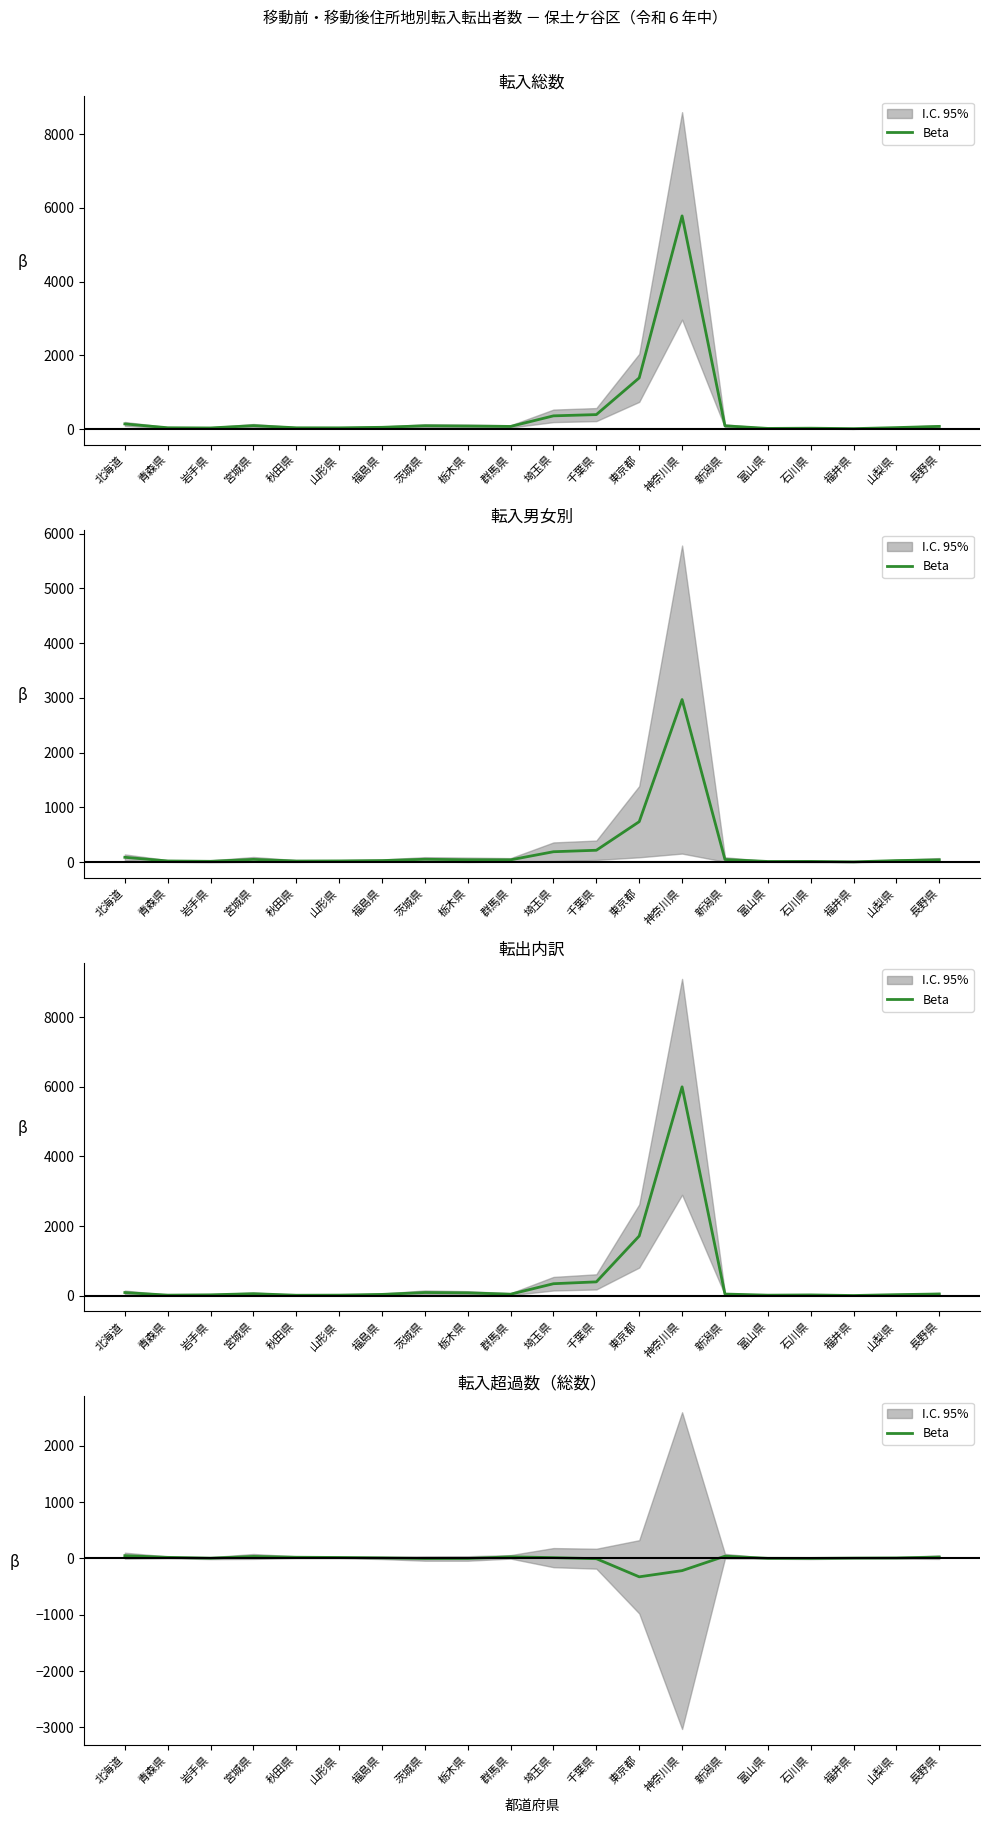

Is this an area chart (filled region under the line)?

No